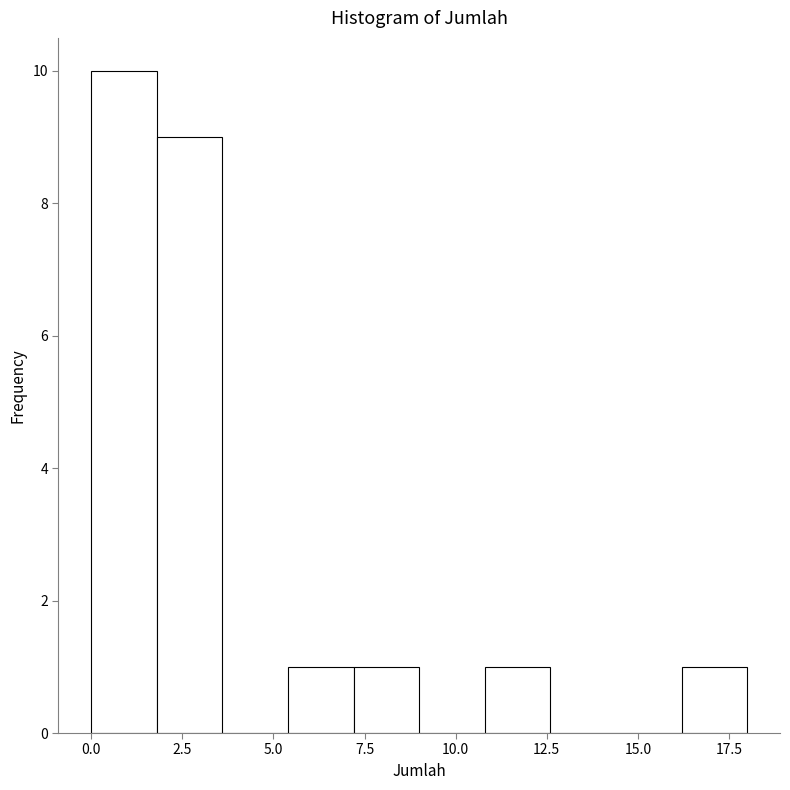

Around what value on the x-axis is the tallest bar? Give the approximate position of its centre, as read against the axis.

1.0